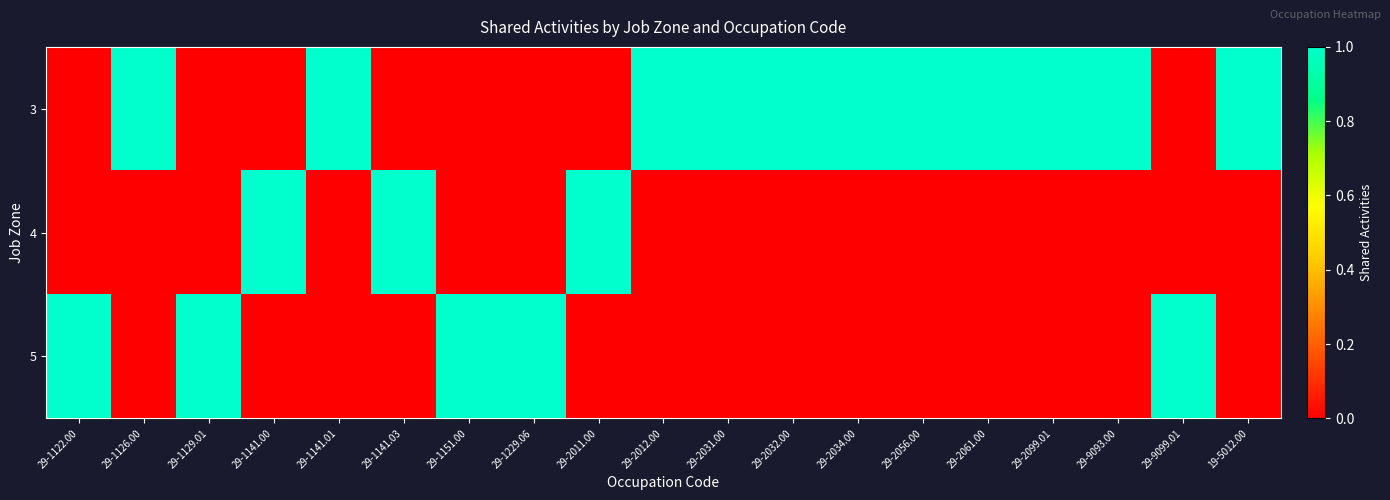

Reading left to right, transcribe all the data shown in this chart.

3: 29-1122.00=0	29-1126.00=1	29-1129.01=0	29-1141.00=0	29-1141.01=1	29-1141.03=0	29-1151.00=0	29-1229.06=0	29-2011.00=0	29-2012.00=1	29-2031.00=1	29-2032.00=1	29-2034.00=1	29-2056.00=1	29-2061.00=1	29-2099.01=1	29-9093.00=1	29-9099.01=0	19-5012.00=1
4: 29-1122.00=0	29-1126.00=0	29-1129.01=0	29-1141.00=1	29-1141.01=0	29-1141.03=1	29-1151.00=0	29-1229.06=0	29-2011.00=1	29-2012.00=0	29-2031.00=0	29-2032.00=0	29-2034.00=0	29-2056.00=0	29-2061.00=0	29-2099.01=0	29-9093.00=0	29-9099.01=0	19-5012.00=0
5: 29-1122.00=1	29-1126.00=0	29-1129.01=1	29-1141.00=0	29-1141.01=0	29-1141.03=0	29-1151.00=1	29-1229.06=1	29-2011.00=0	29-2012.00=0	29-2031.00=0	29-2032.00=0	29-2034.00=0	29-2056.00=0	29-2061.00=0	29-2099.01=0	29-9093.00=0	29-9099.01=1	19-5012.00=0